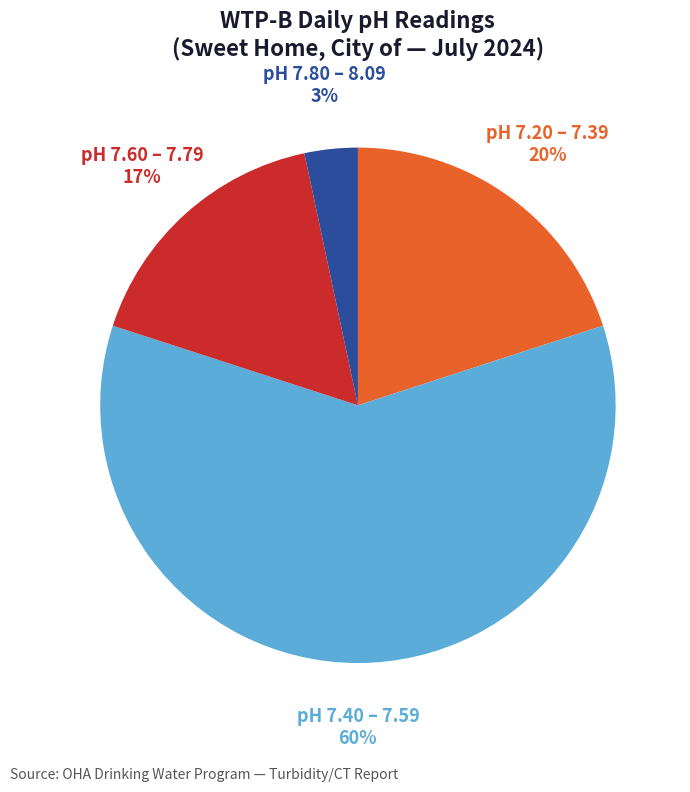

To the nearest percent, what is the average slice percentage?

25%